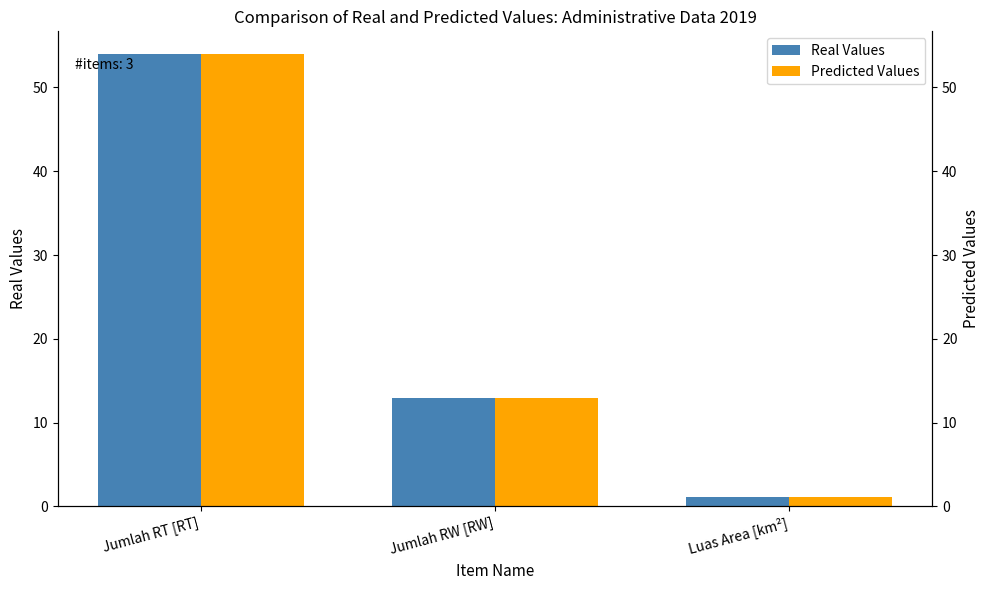

What is the difference between the Predicted Values values at Luas Area [km²] and Jumlah RW [RW]?

11.9